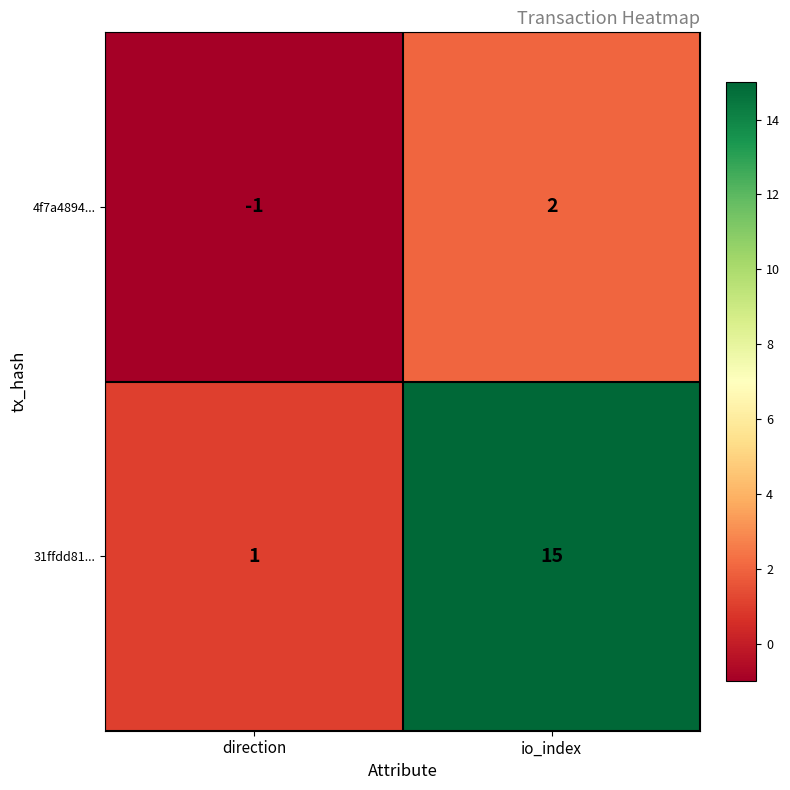

What is the total value across all series at io_index?

17